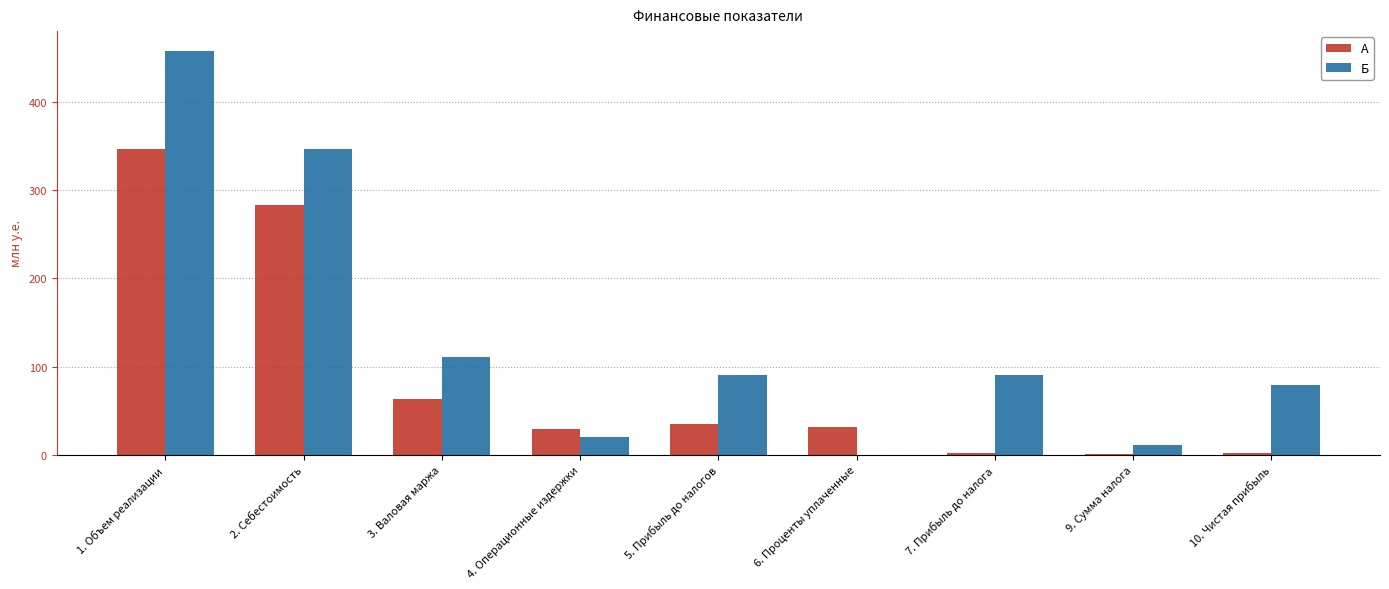

Which series changed the most between 2. Себестоимость and 4. Операционные издержки?

Б